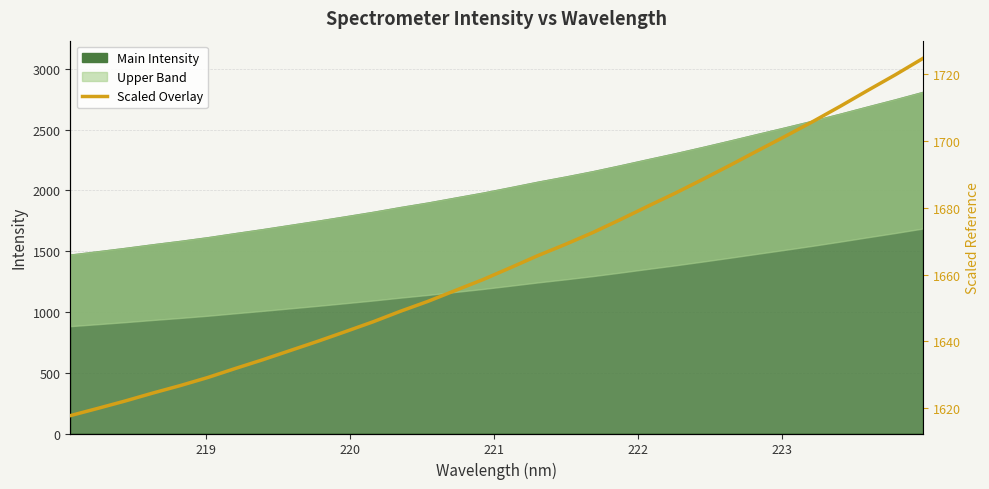

Does the chart display data point markers on the line(s)?

No